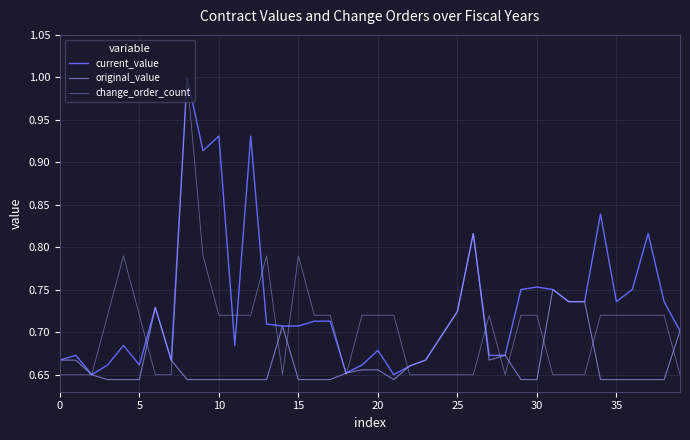

How many lines are shown in the chart?

3